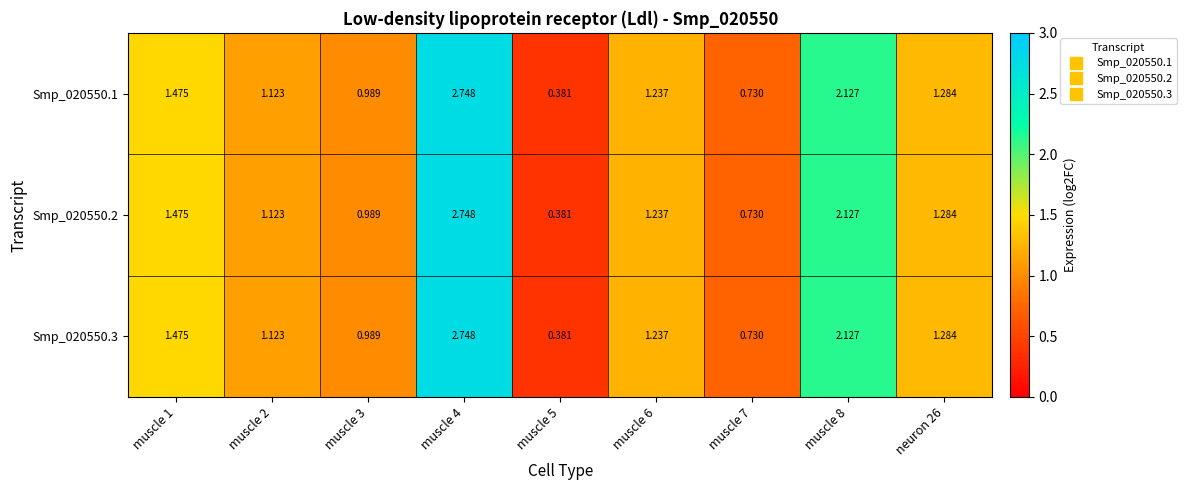

Is the value of Smp_020550.1 at muscle 7 greater than the value of Smp_020550.2 at muscle 2?

No